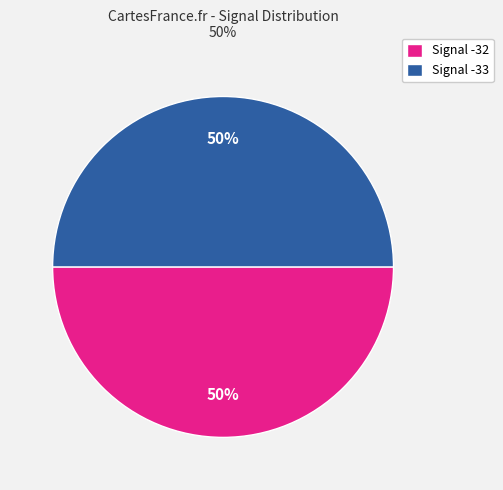

The Signal -32 slice represents 55% of the pie. True or false?

False